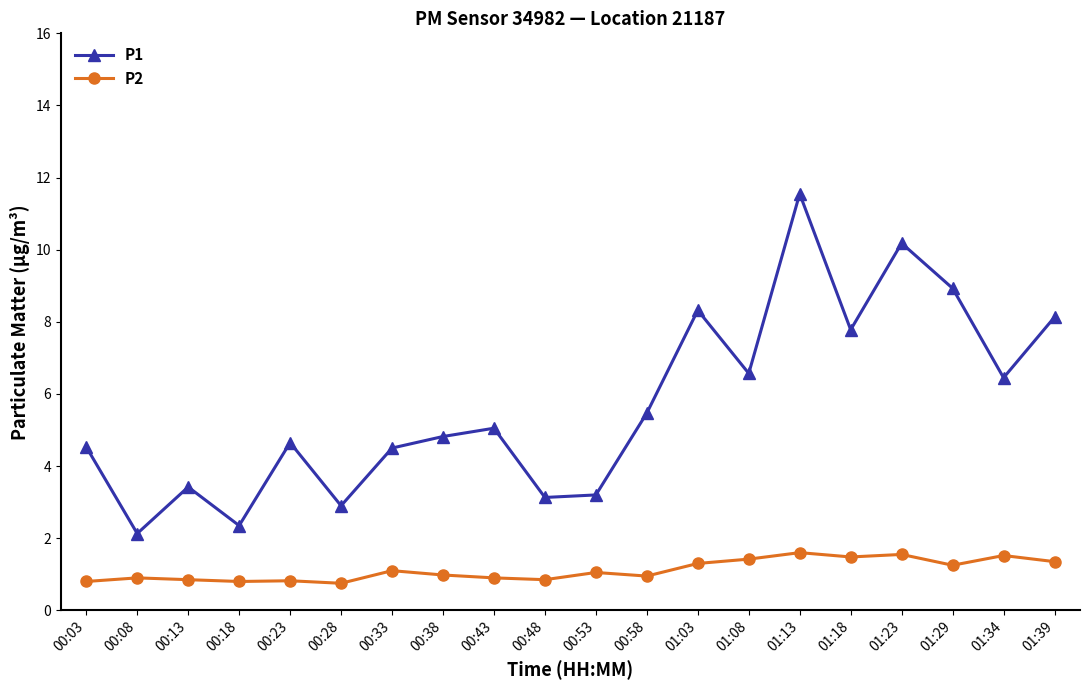

Where is the first local maximum for P1?

00:13